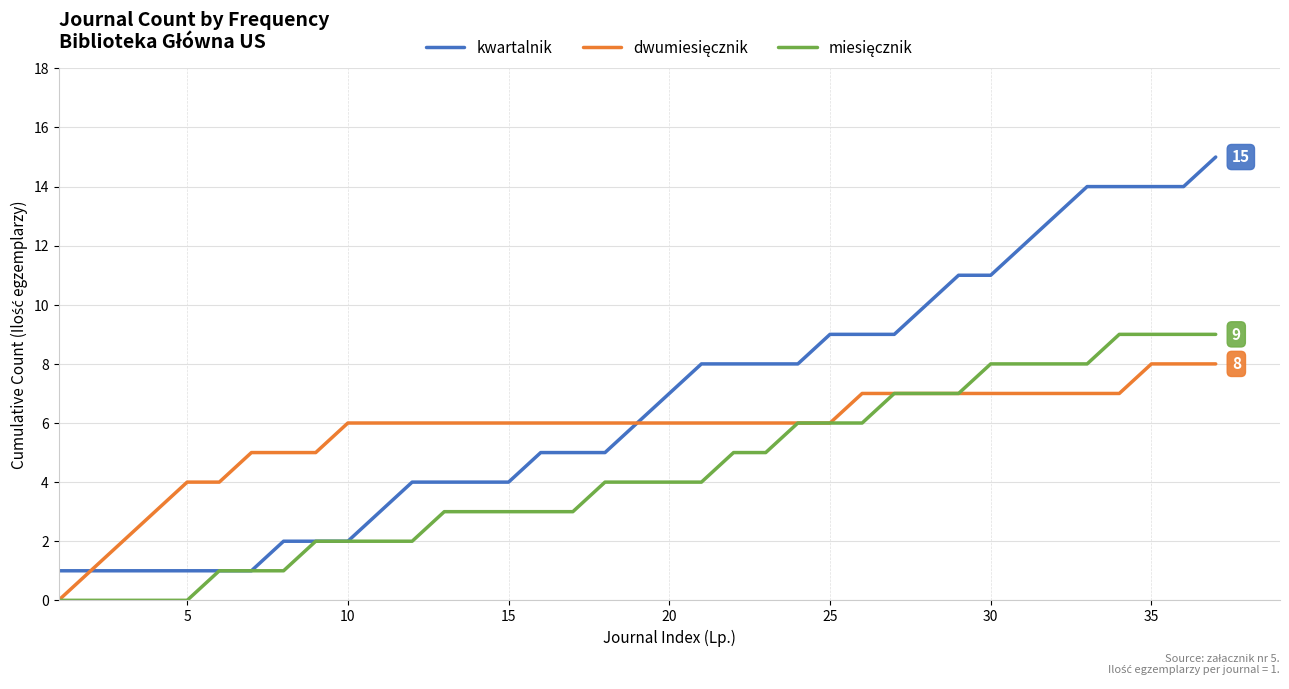

Which series has the widest spread of values?

kwartalnik